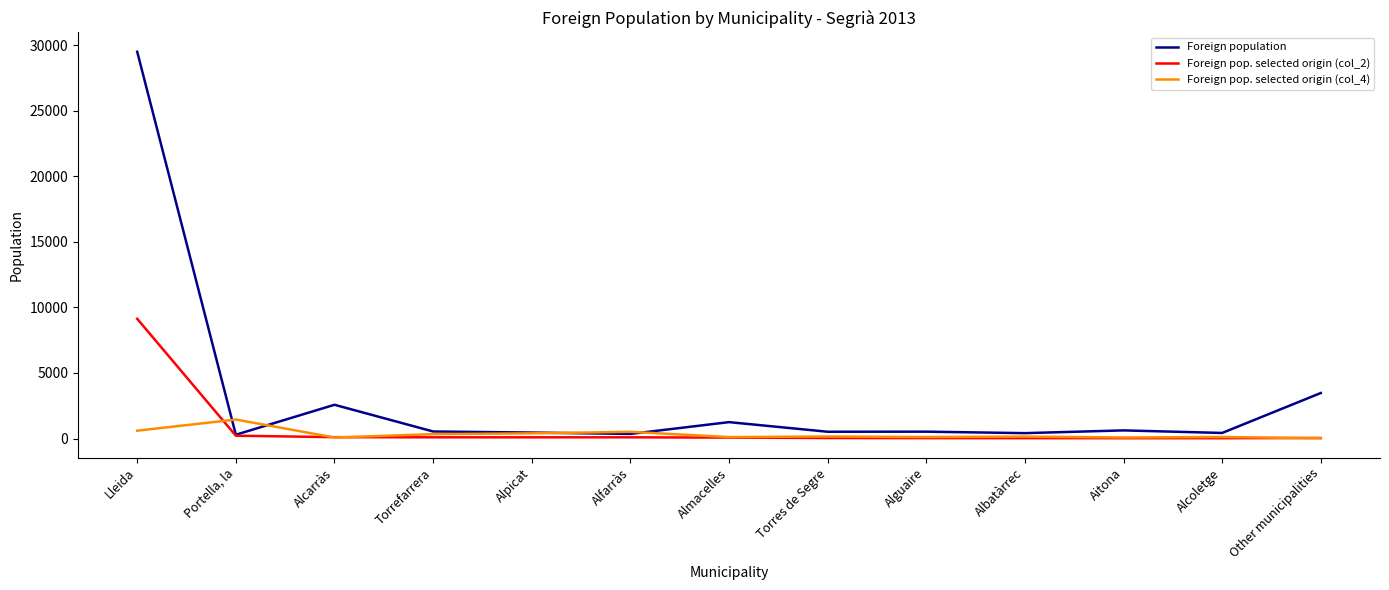

List the series in order of their peak value, lowest first.

Foreign pop. selected origin (col_4), Foreign pop. selected origin (col_2), Foreign population